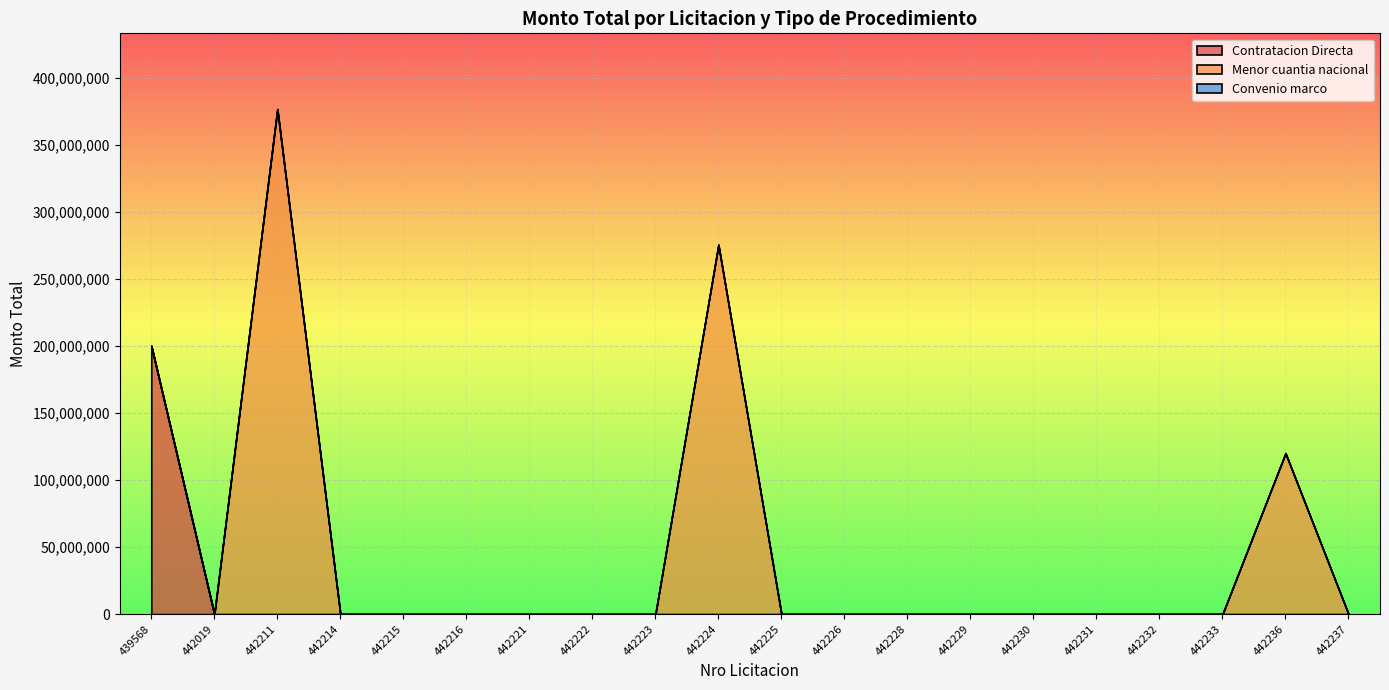

Which label corresponds to the largest value in the chart?

442211